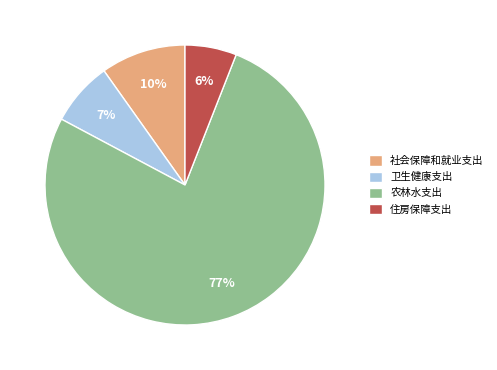

What is the smallest slice in the pie chart?

住房保障支出